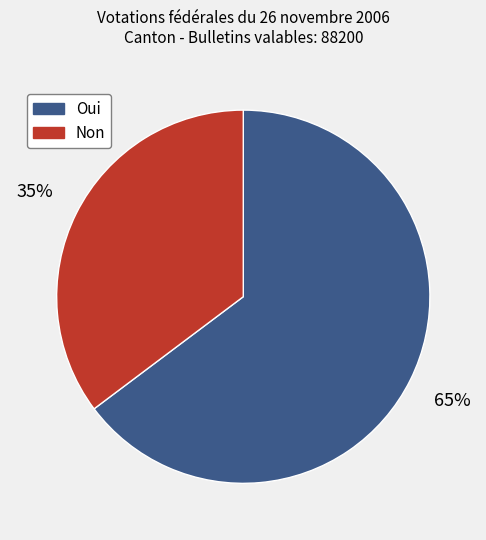

Count the number of slices in the pie.

2